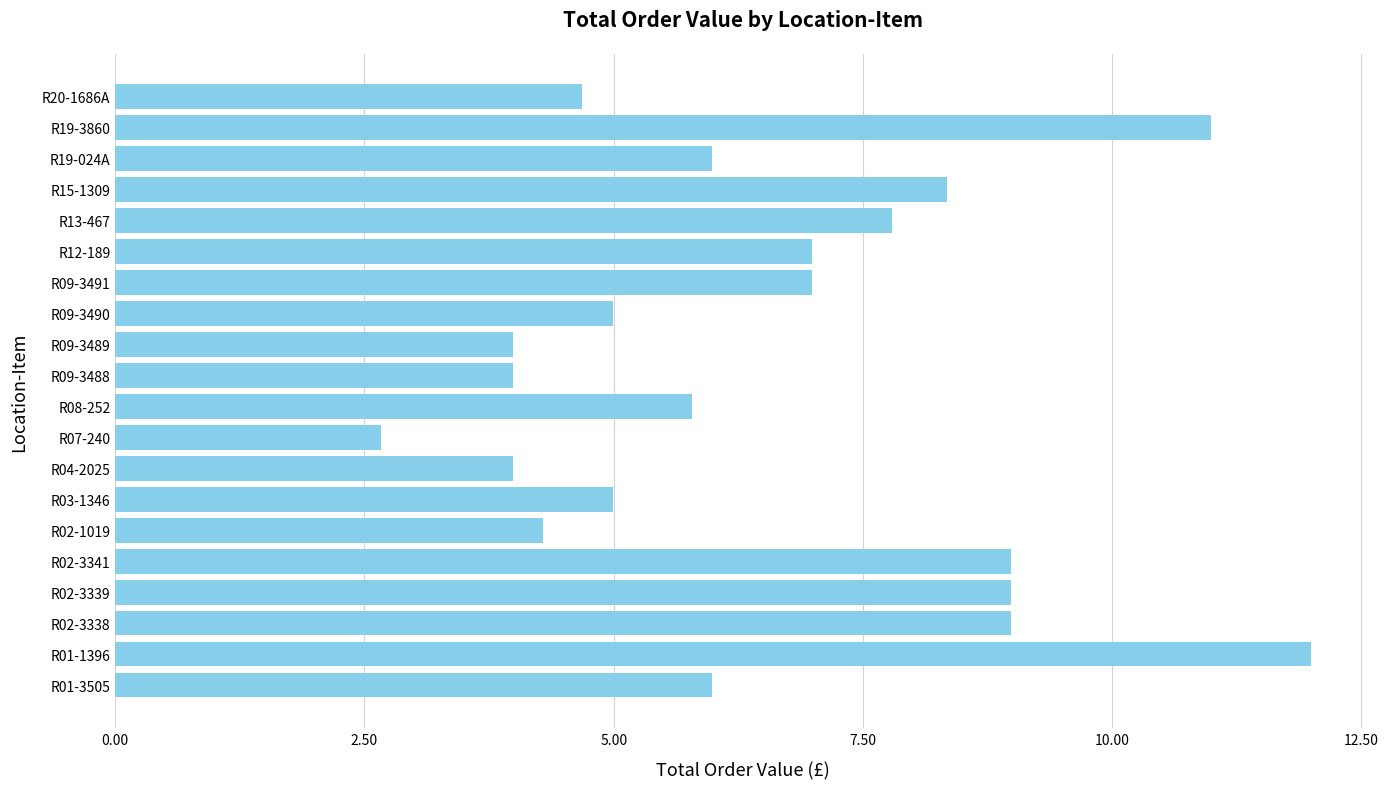

Between R20-1686A and R02-3341, which is larger?

R02-3341